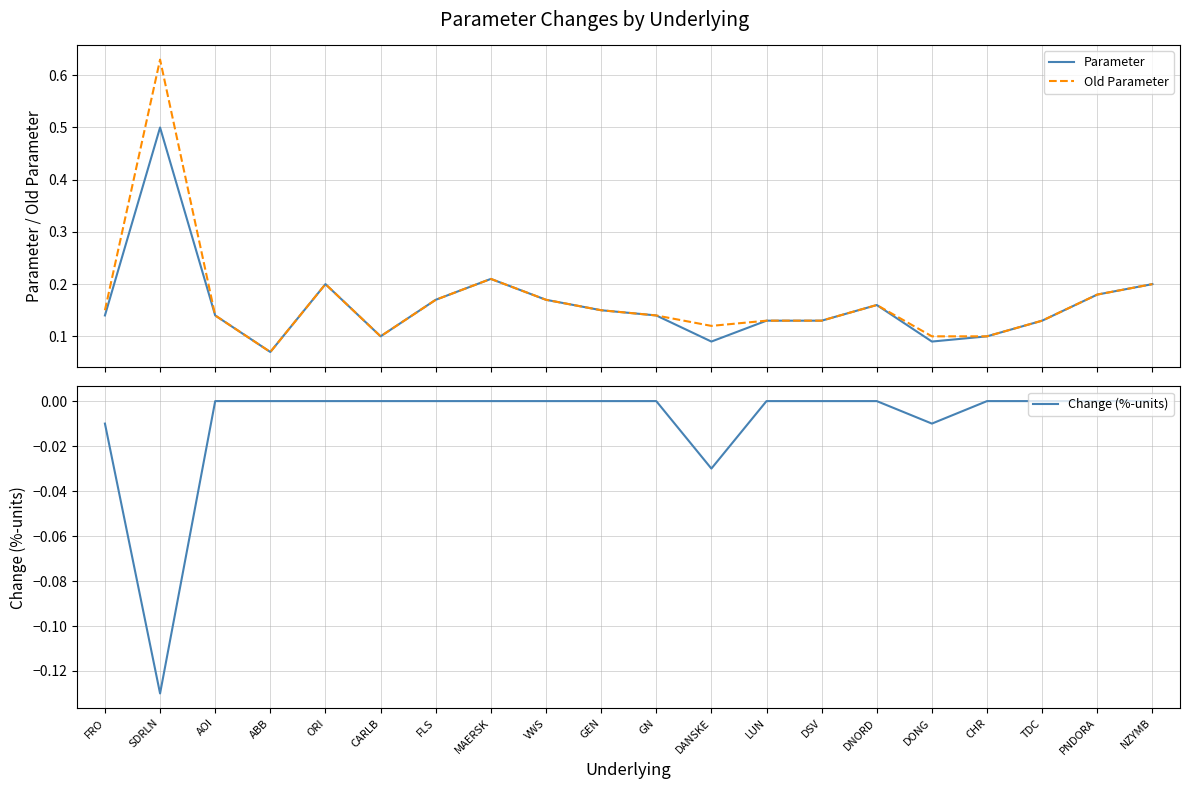

Where is the first local minimum for Old Parameter?

ABB